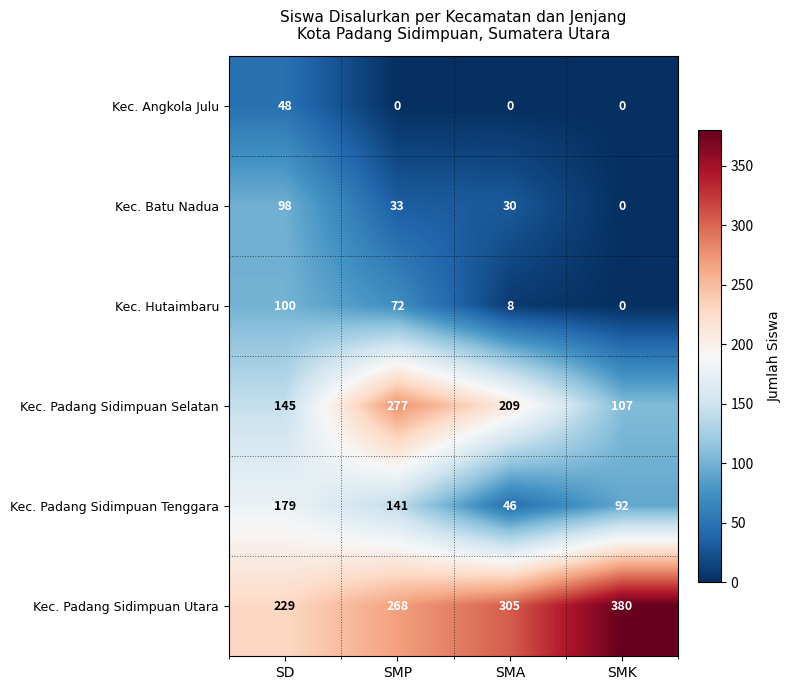

What is the difference between the highest and lowest values at SMA?

305